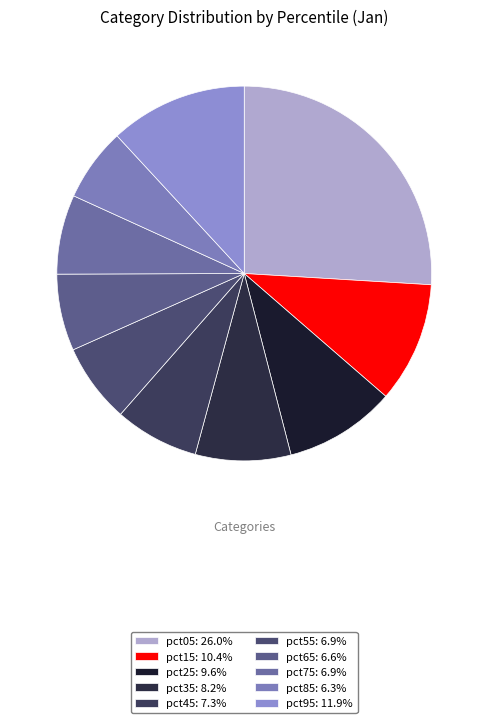

Rank the categories by value from highest to lowest.

pct05, pct95, pct15, pct25, pct35, pct45, pct75, pct55, pct65, pct85